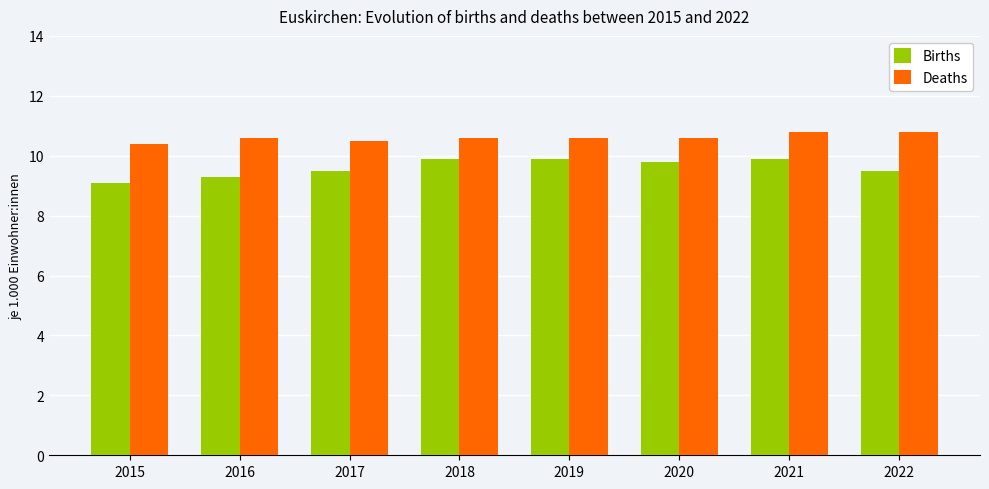

What is the smallest value displayed?

9.1